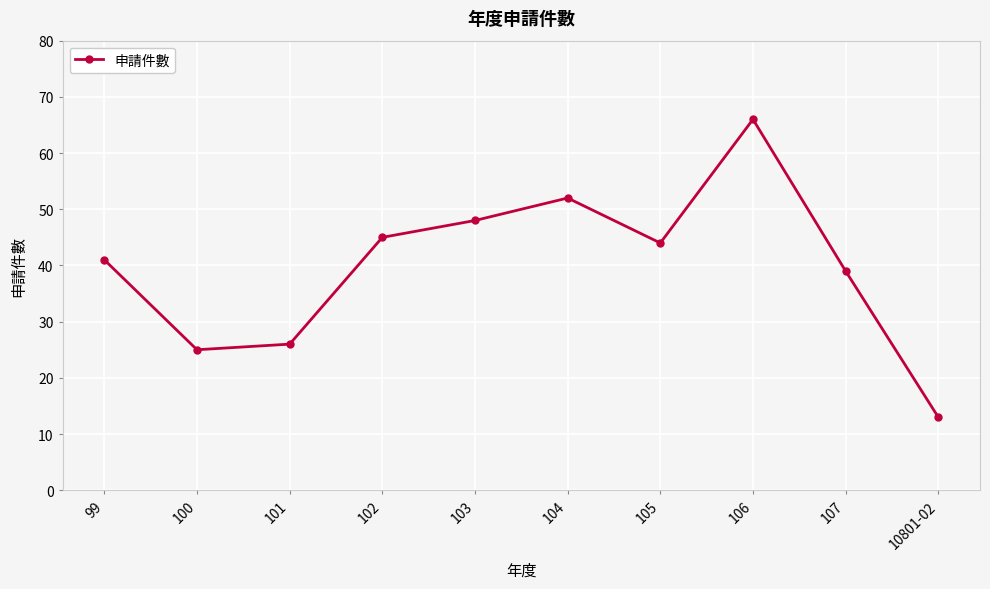

What is the smallest value displayed?

13